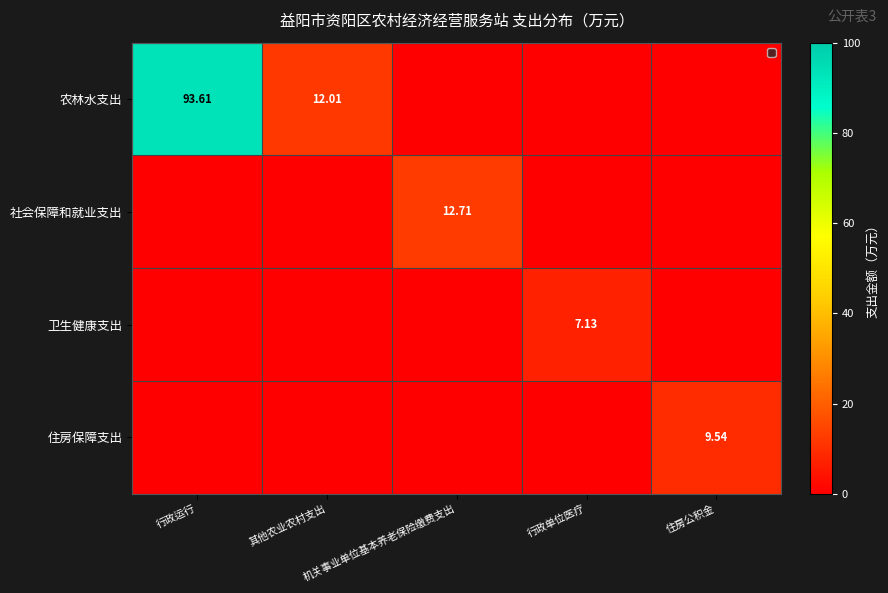

How many positive values does the 农林水支出 series have?

2